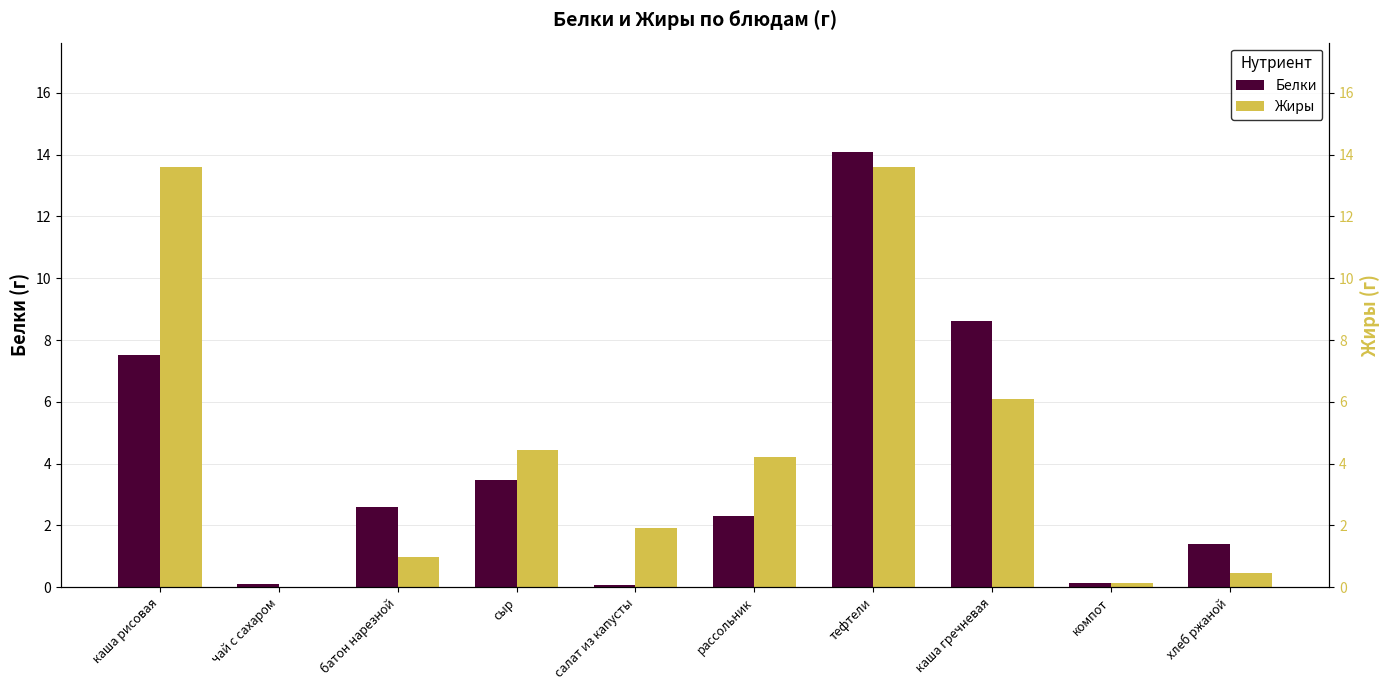

How many data points in Жиры are above 4?

5